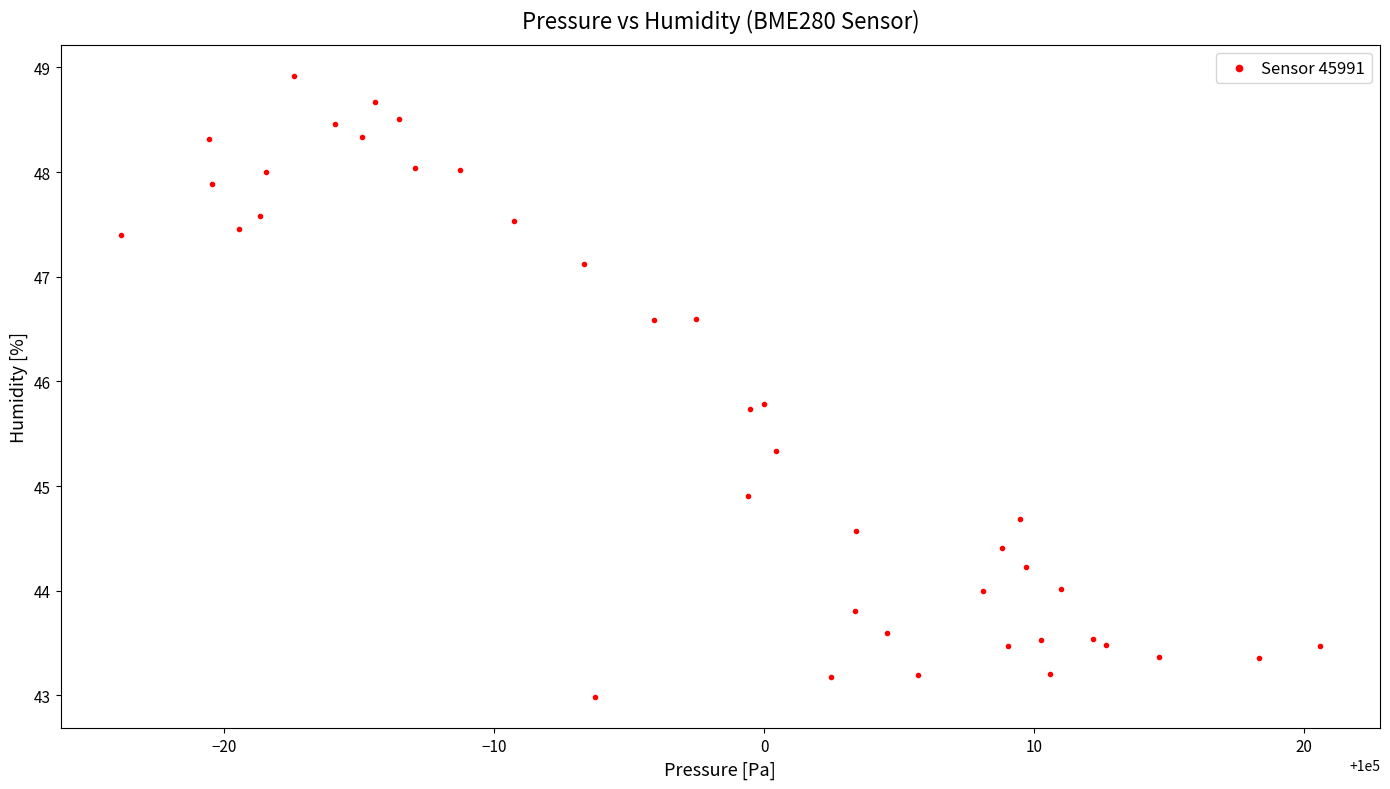

What Y value in the scatter plot is closest to 45?

44.9